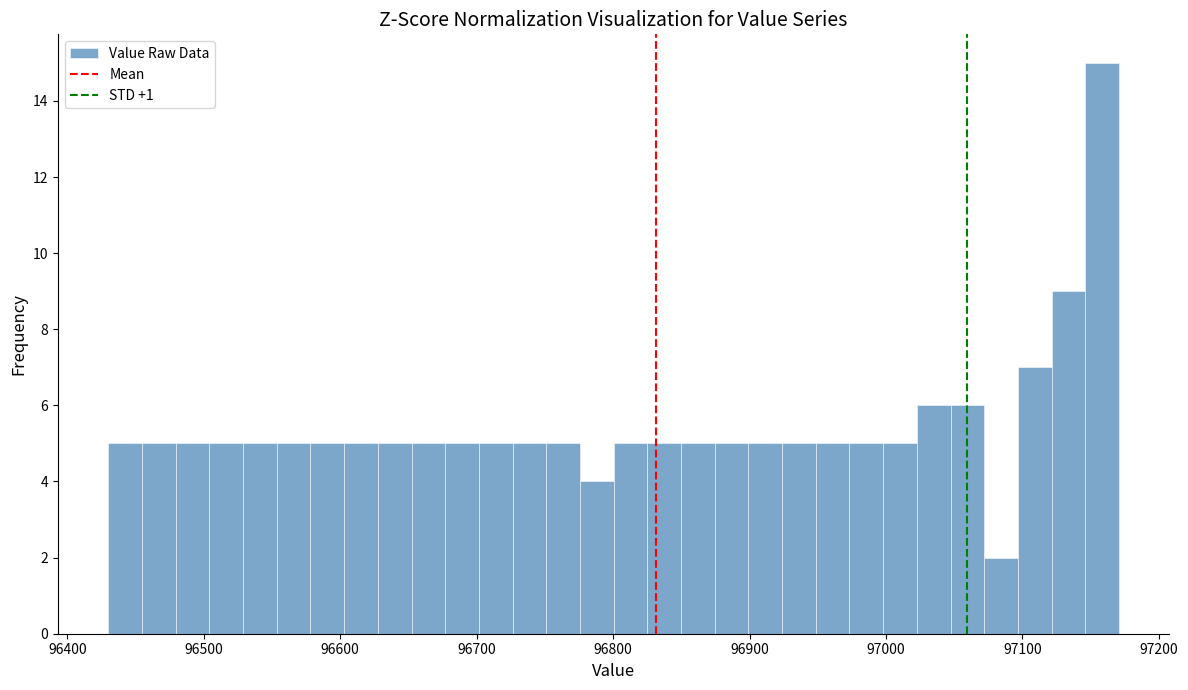

Around what value on the x-axis is the tallest bar? Give the approximate position of its centre, as read against the axis.

97160